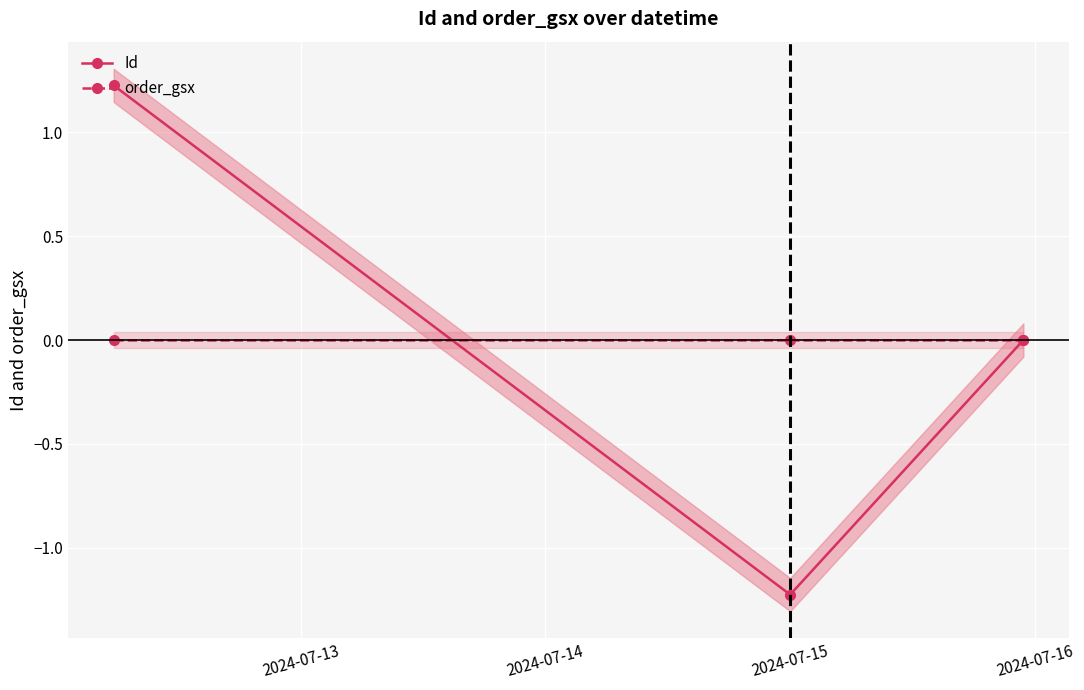

How many data points does each series have?

3